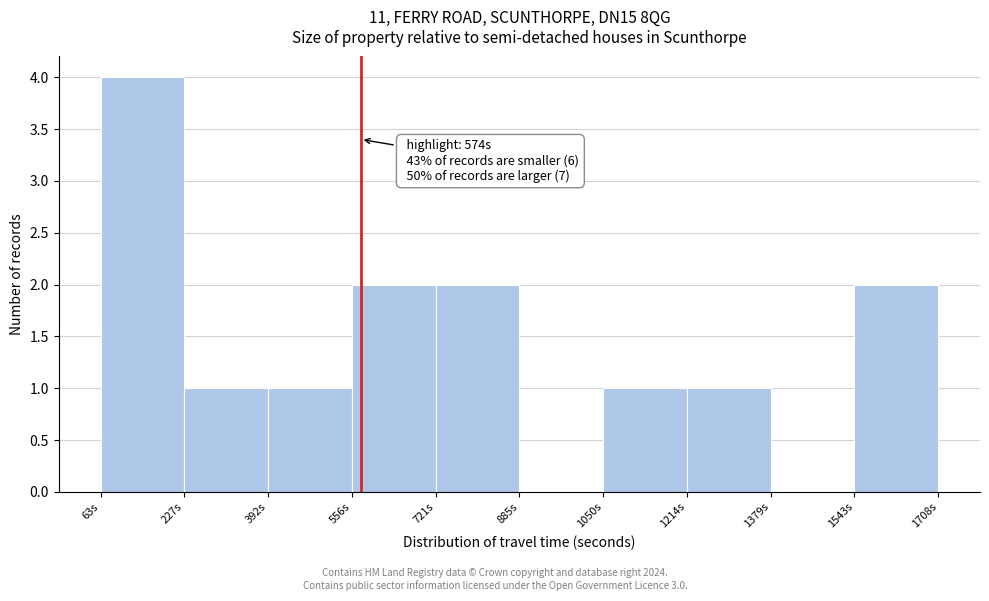

Which range on the x-axis has the tallest bar?

60 to 220